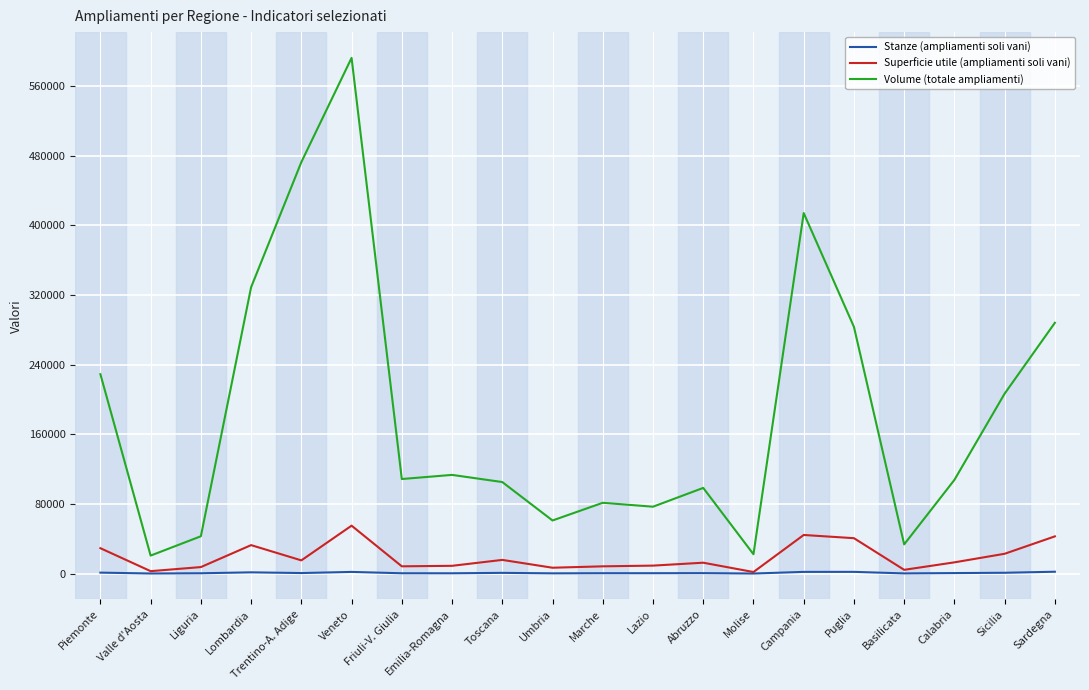

True or false: Superficie utile (ampliamenti soli vani) has a value of 40667 at Puglia.

True